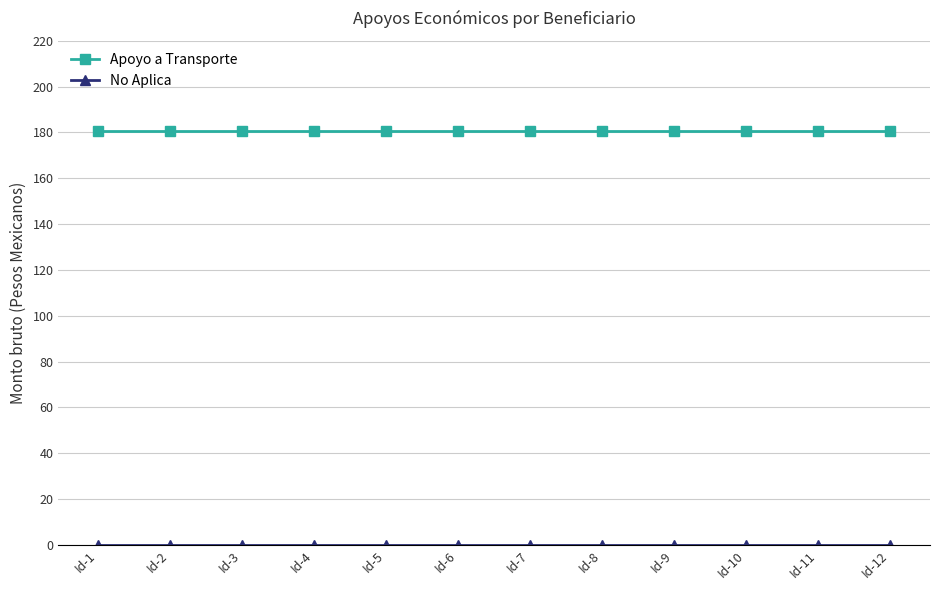

How many categories are shown in the chart?

12